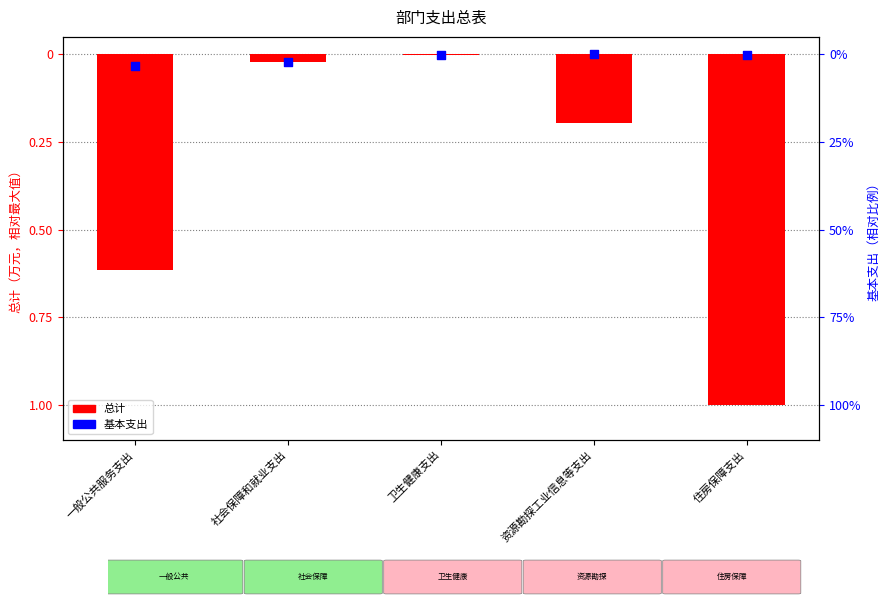

What are all the series names shown in the legend?

总计, 基本支出